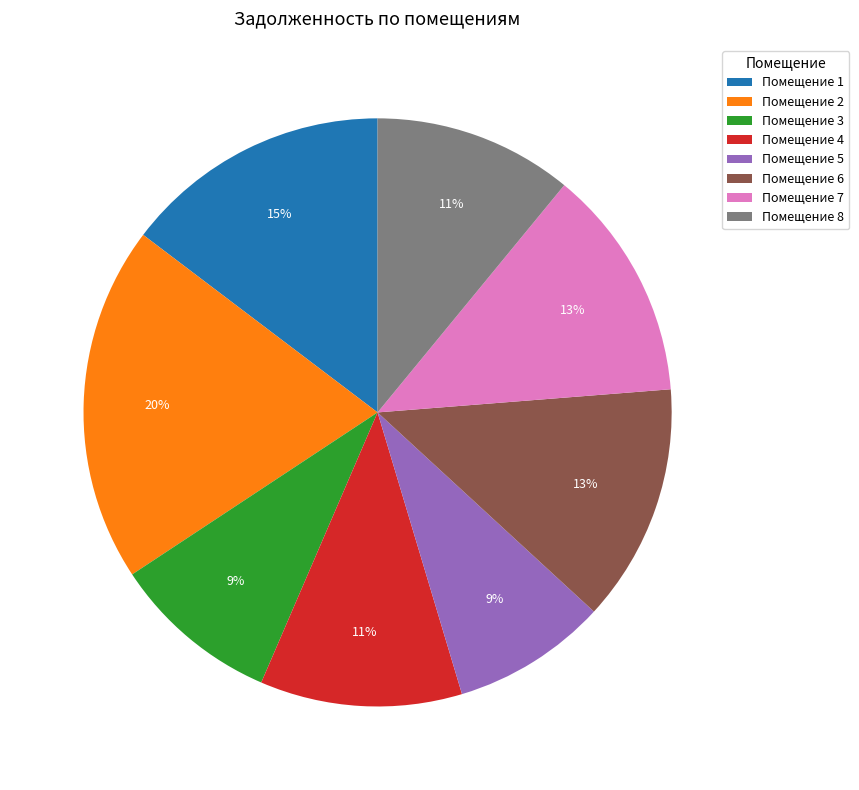

True or false: Помещение 8 accounts for 22% of the total.

False